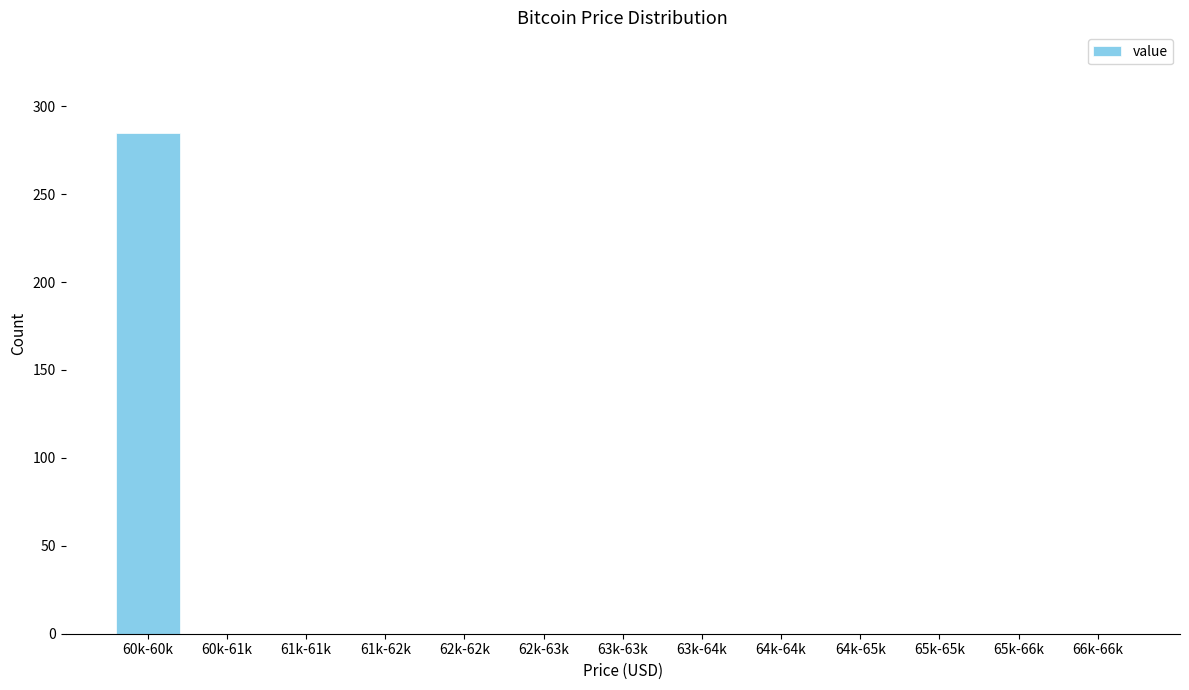

Reading left to right, transcribe all the data shown in this chart.

60k-60k=285	60k-61k=0	61k-61k=0	61k-62k=0	62k-62k=0	62k-63k=0	63k-63k=0	63k-64k=0	64k-64k=0	64k-65k=0	65k-65k=0	65k-66k=0	66k-66k=0